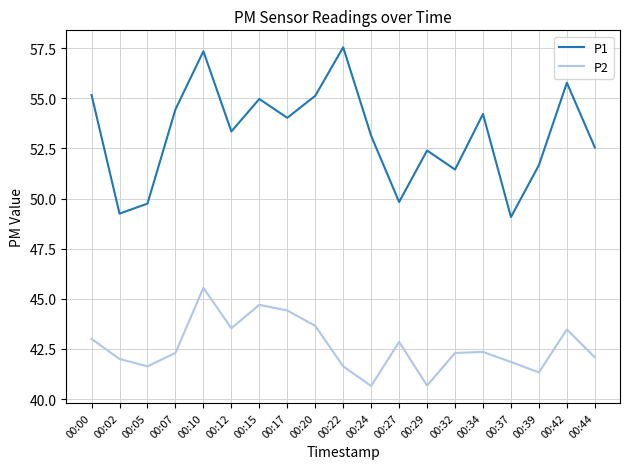

At how many categories does at least one series exceed 49?

19